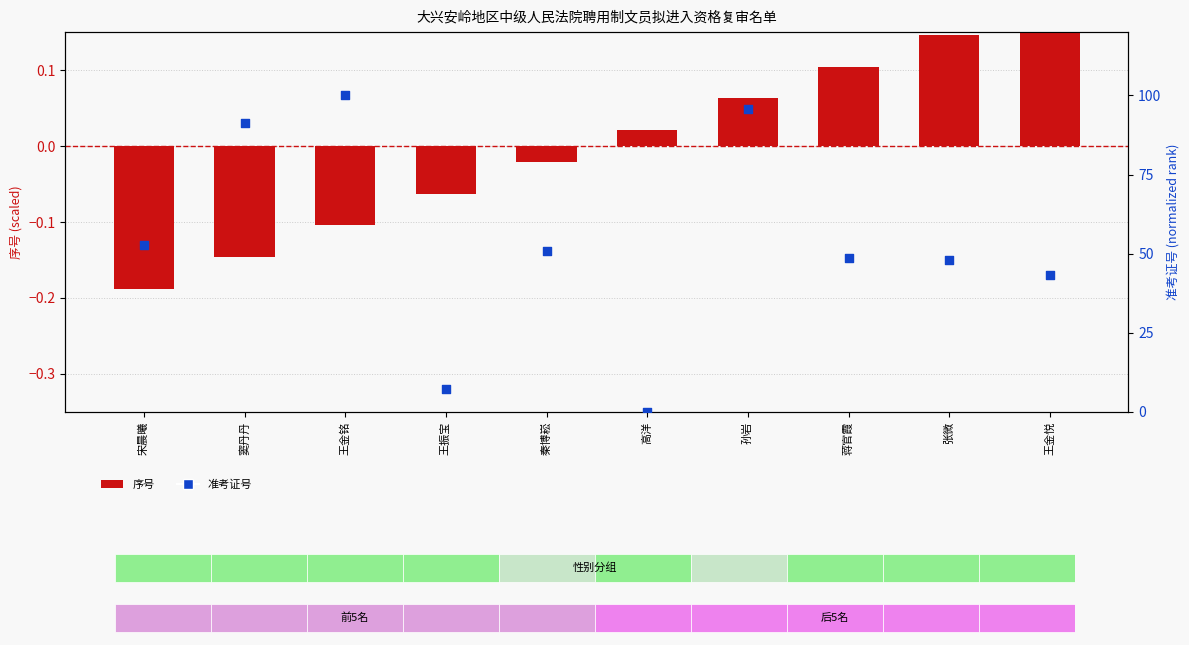

Which series reaches the minimum Y coordinate?

序号 (normalized)